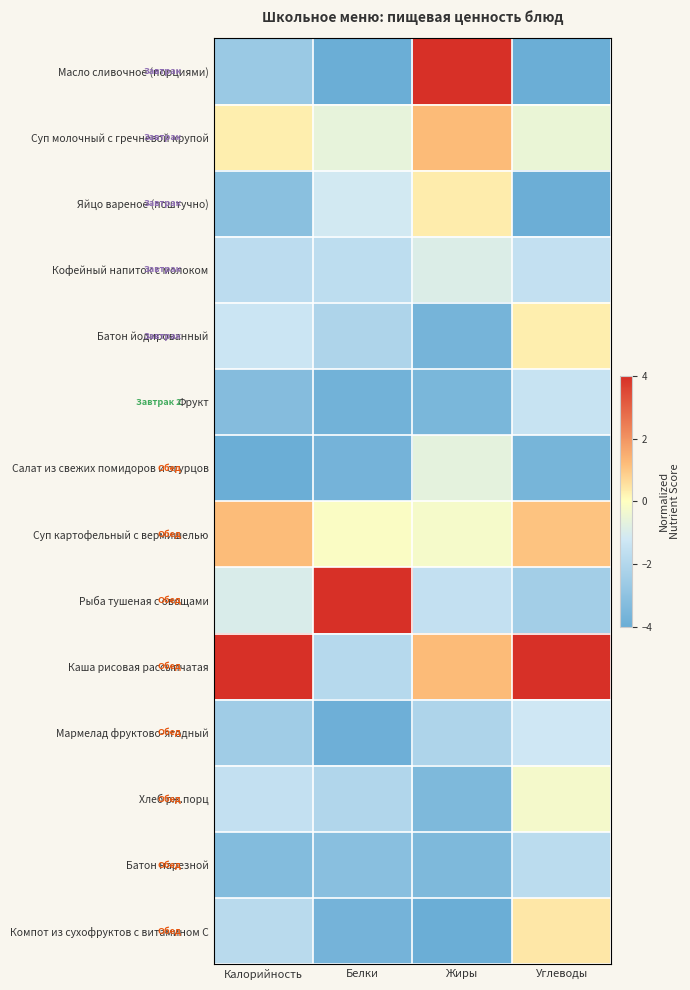

Which series changed the most between Калорийность and Белки?

Каша рисовая рассыпчатая